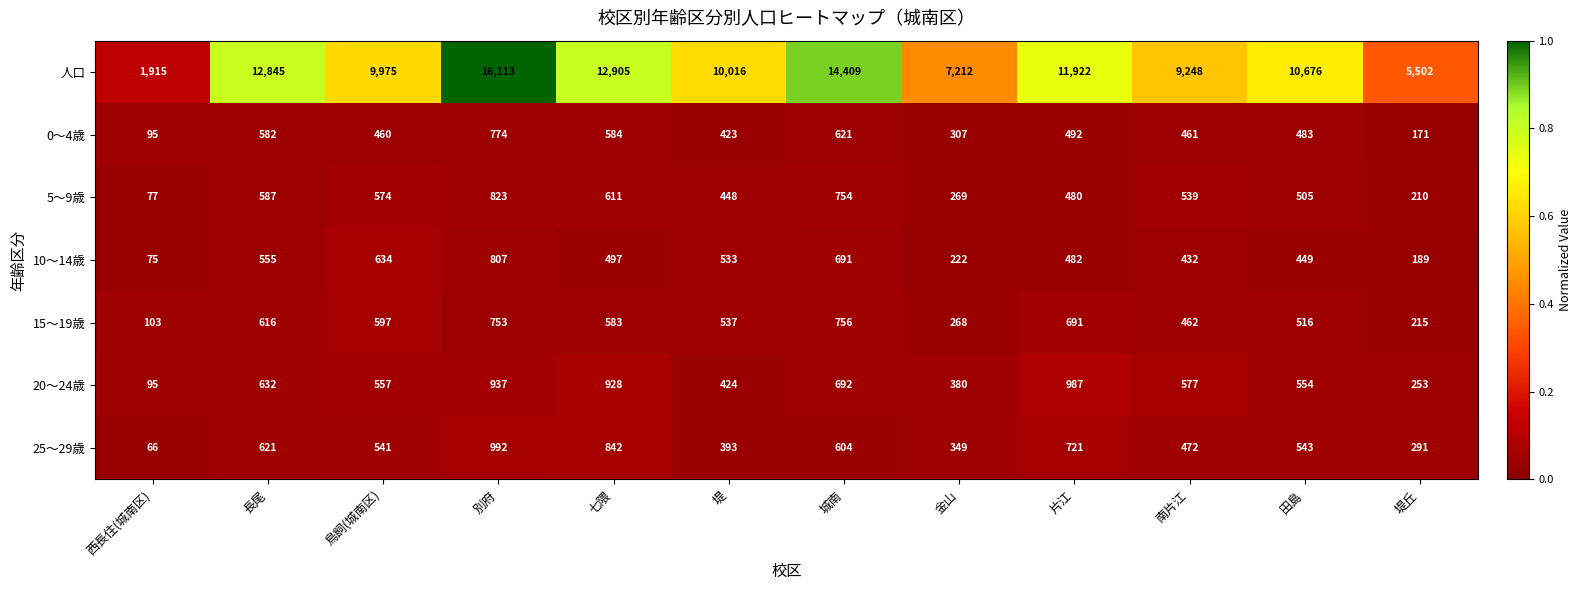

Rank the series by their maximum value, from lowest to highest.

15～19歳, 0～4歳, 10～14歳, 5～9歳, 20～24歳, 25～29歳, 人口